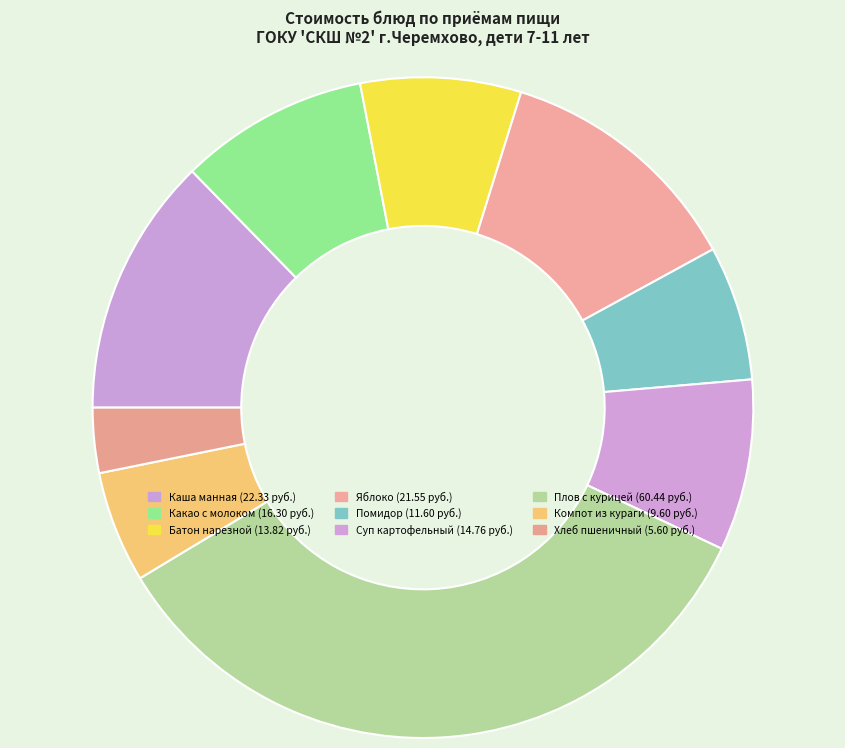

How many segments does this pie chart have?

9